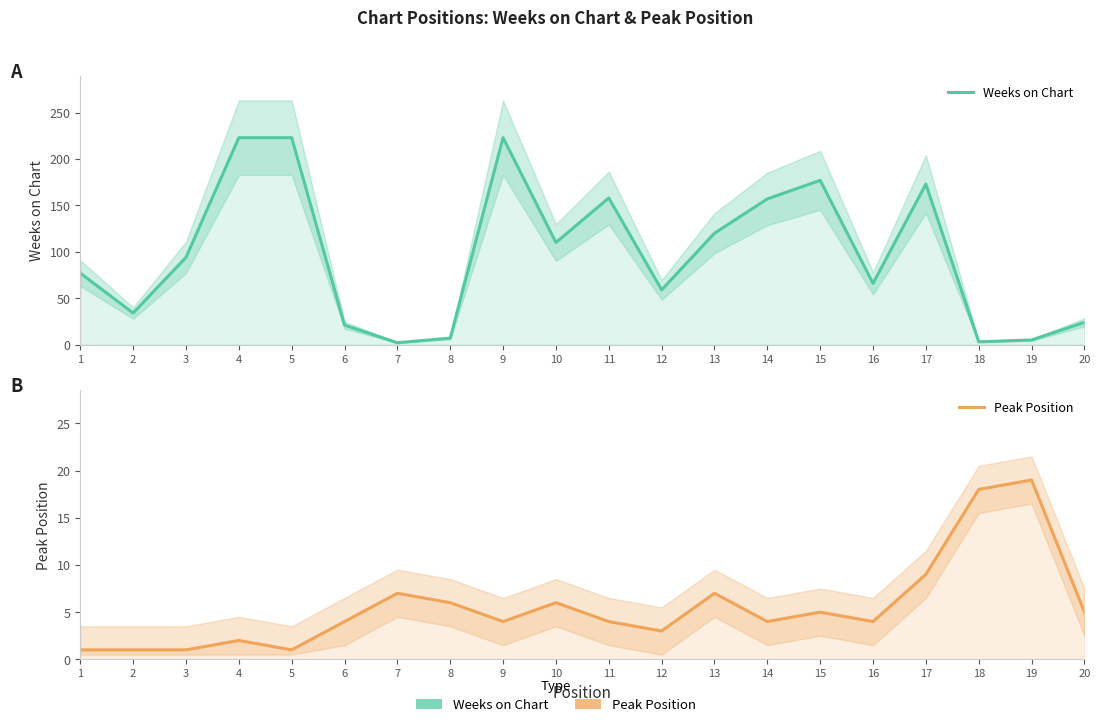

Is it true that Peak Position equals 3 at 12?

True